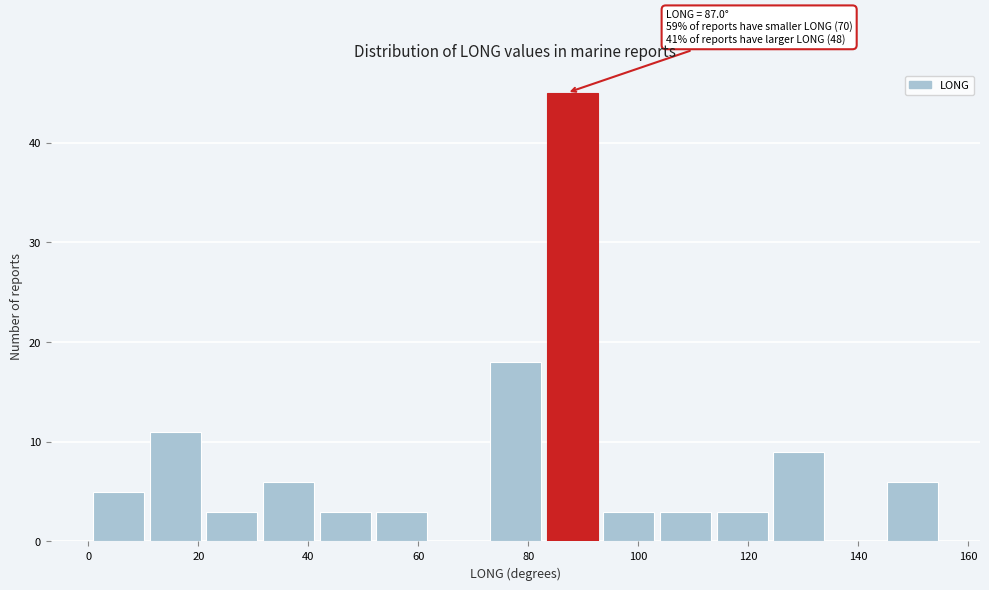

Over which range of the x-axis is the bar tallest?

84 to 94